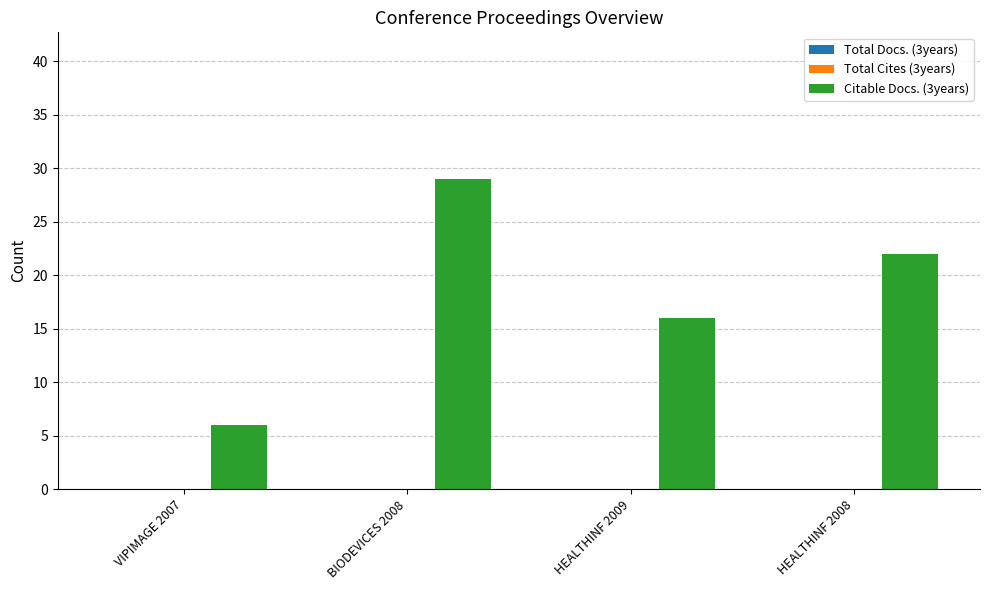

Reading left to right, transcribe all the data shown in this chart.

VIPIMAGE 2007=6	BIODEVICES 2008=29	HEALTHINF 2009=16	HEALTHINF 2008=22